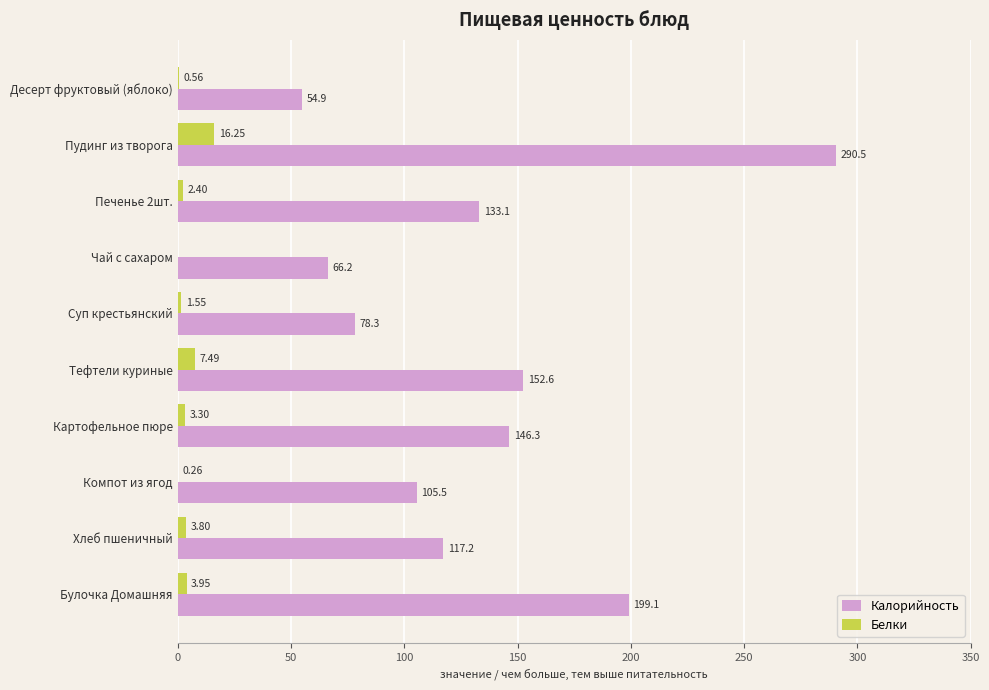

What is the sum of the Калорийность values at Чай с сахаром and Суп крестьянский?

144.5